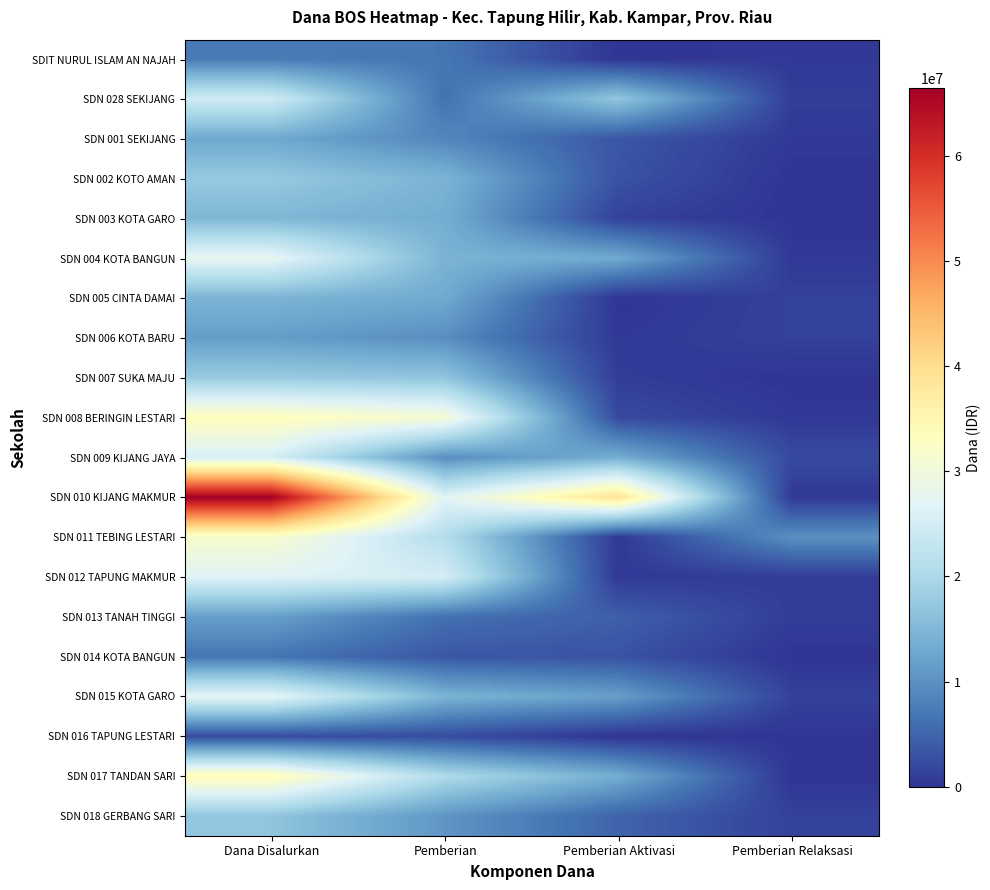

Which series has the largest total across all categories?

SDN 010 KIJANG MAKMUR